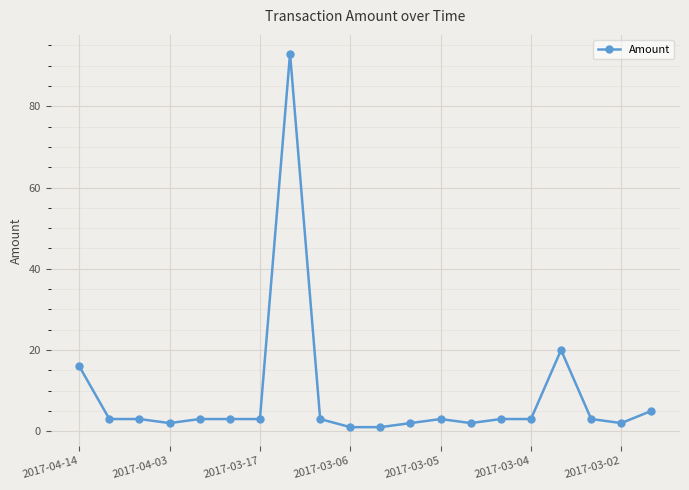

True or false: the data has more than 2 interior local peaks.

True